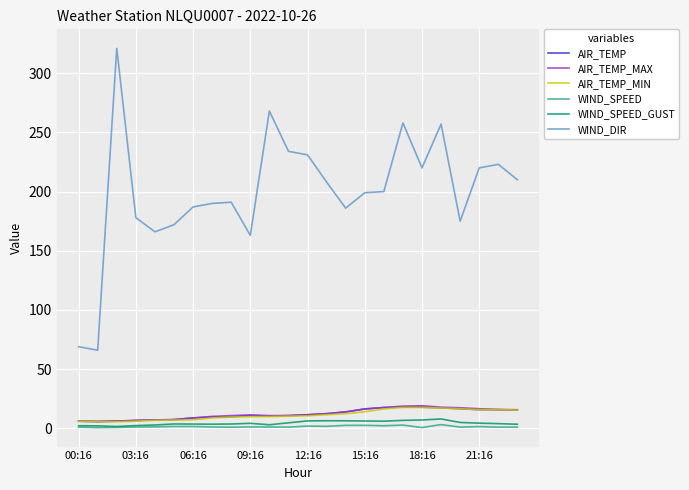

What is the minimum value for WIND_DIR?

66.0